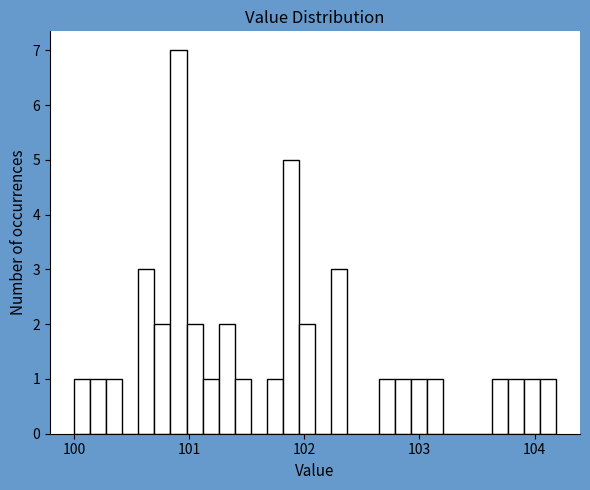

Around what value on the x-axis is the tallest bar? Give the approximate position of its centre, as read against the axis.

100.9